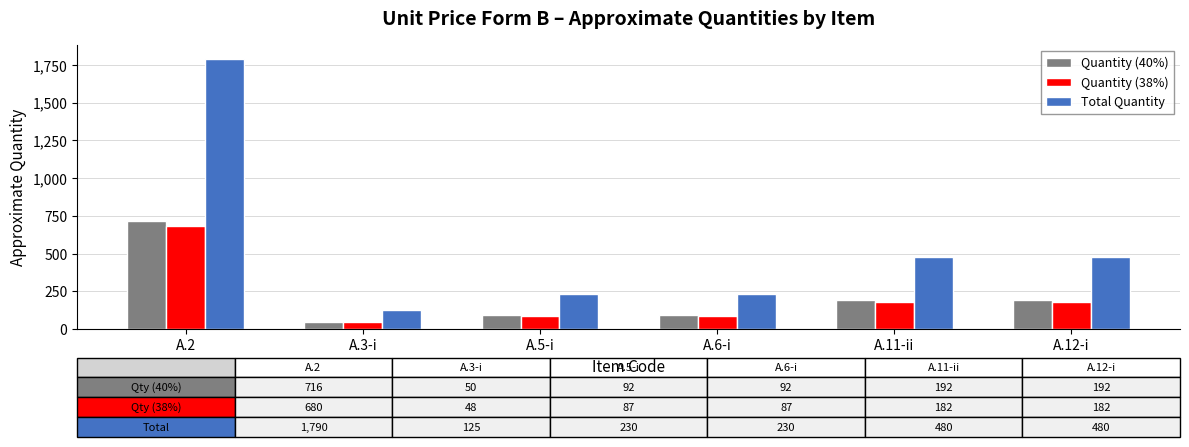

What are all the series names shown in the legend?

Quantity (40%), Quantity (38%), Total Quantity